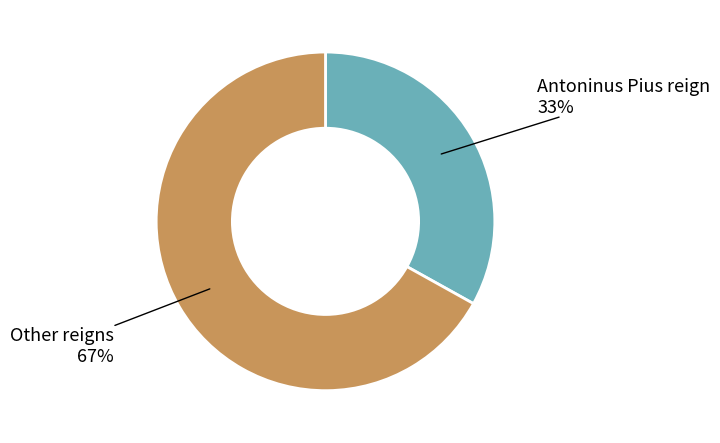

Do Other reigns and Antoninus Pius reign together represent more than half of the pie?

Yes